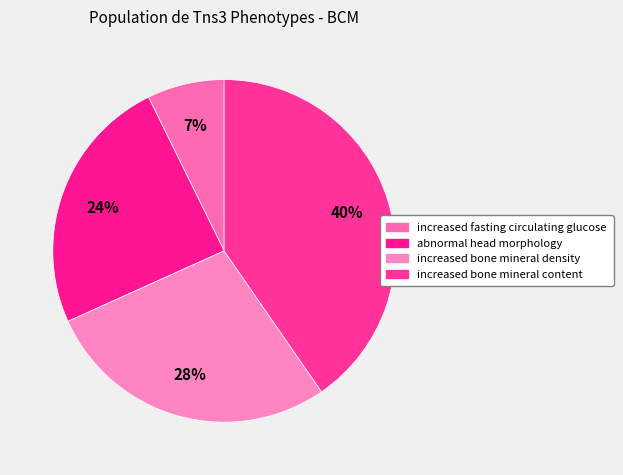

To the nearest percent, what is the difference between the increased bone mineral content and increased bone mineral density slice percentages?

12%